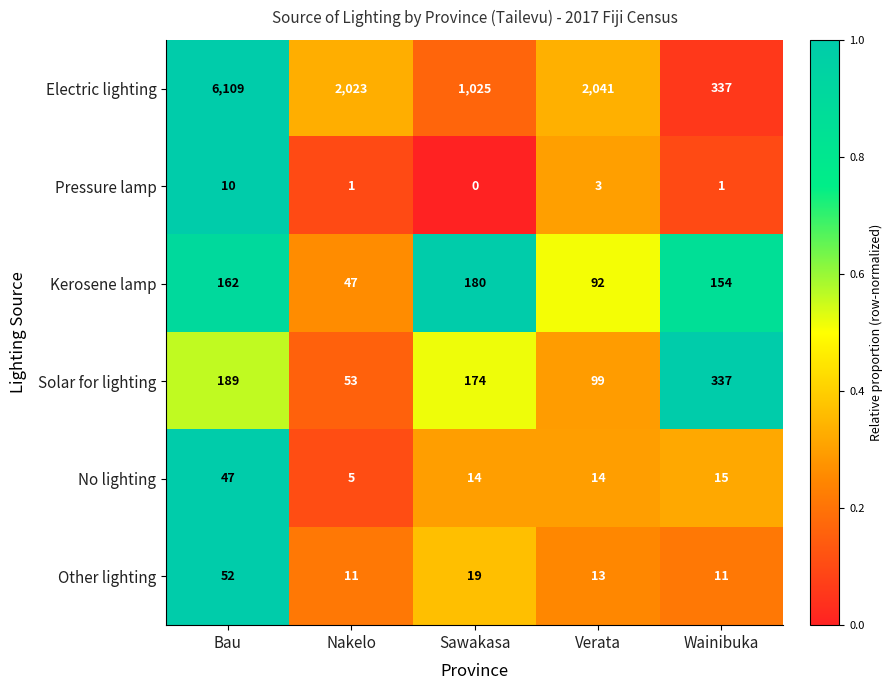

What is the difference between the second highest and second lowest values in the Other lighting series?

8